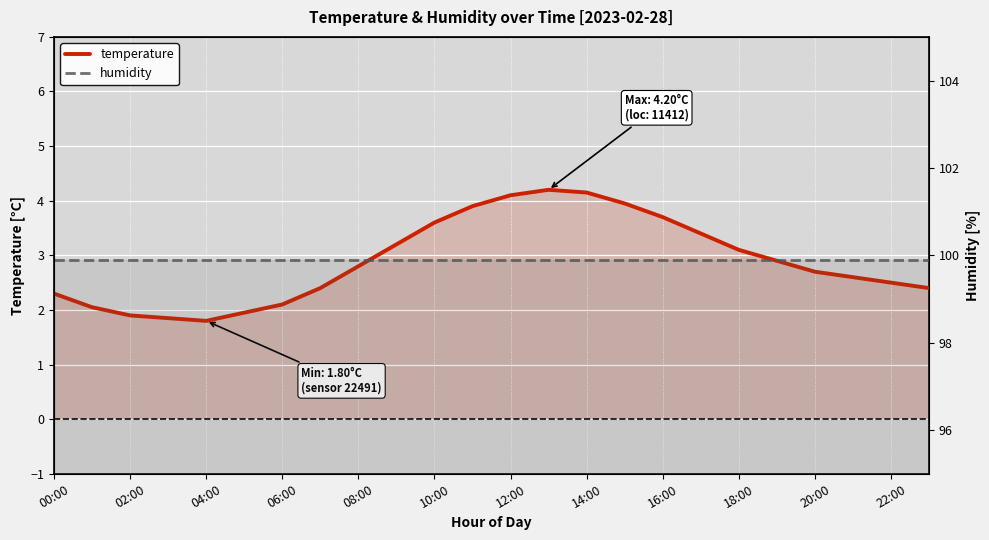

True or false: humidity and temperature cross at least once.

False